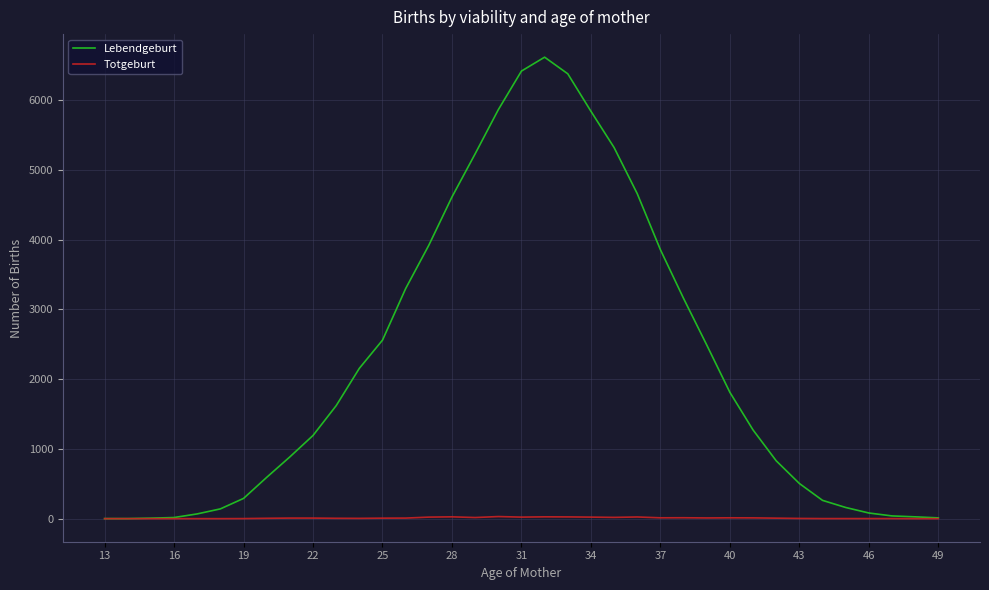

Which series has the largest range (max minus min)?

Lebendgeburt